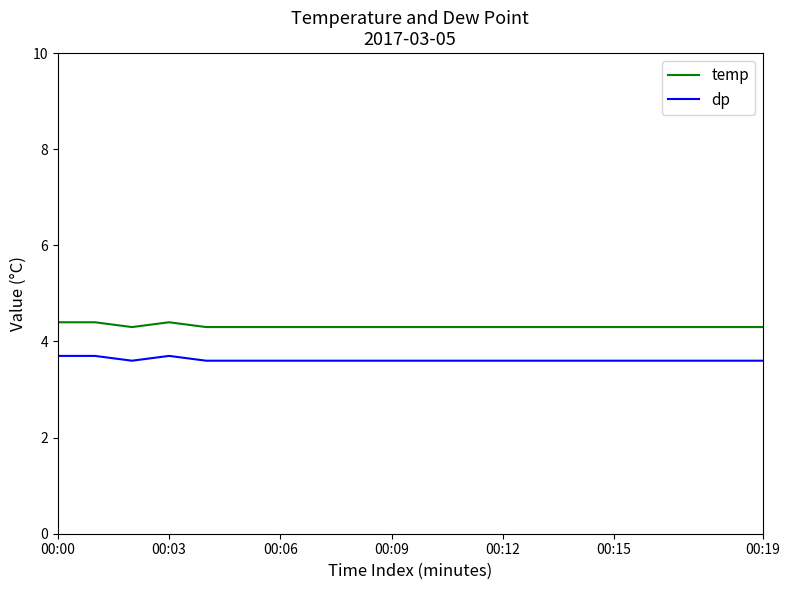

True or false: dp and temp intersect in this chart.

False